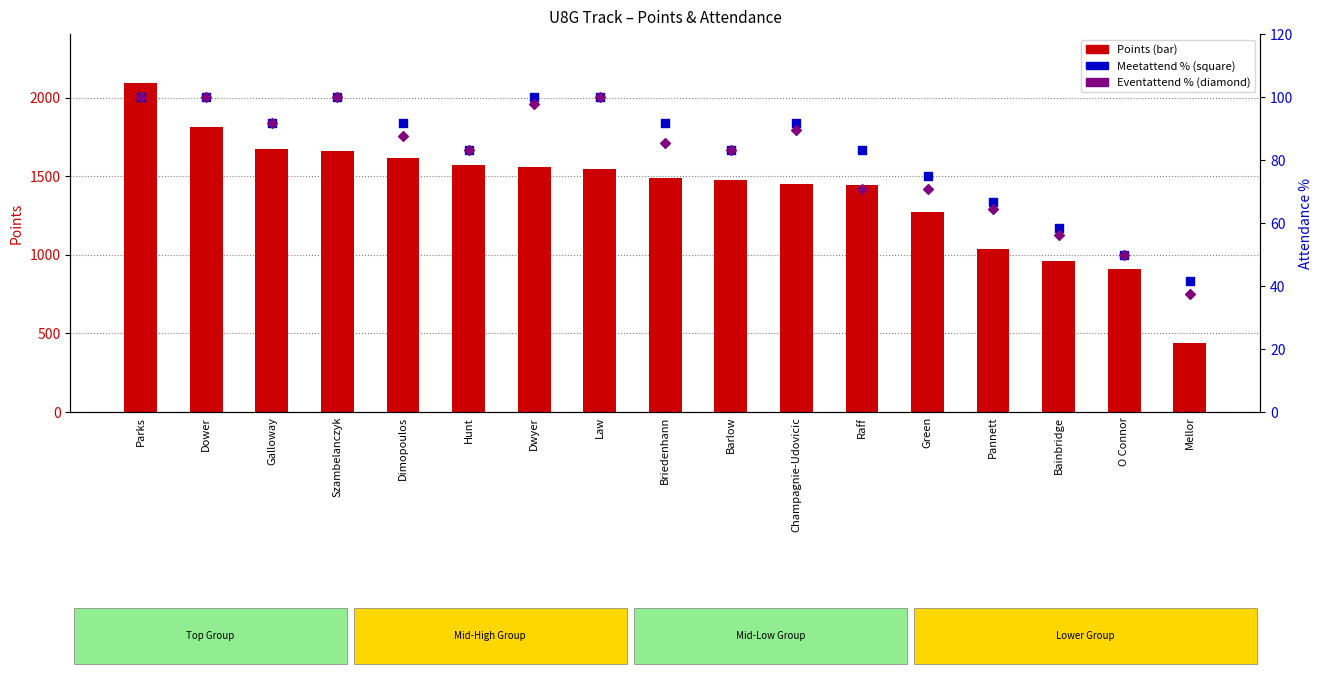

Which series contains the highest Y value?

Points